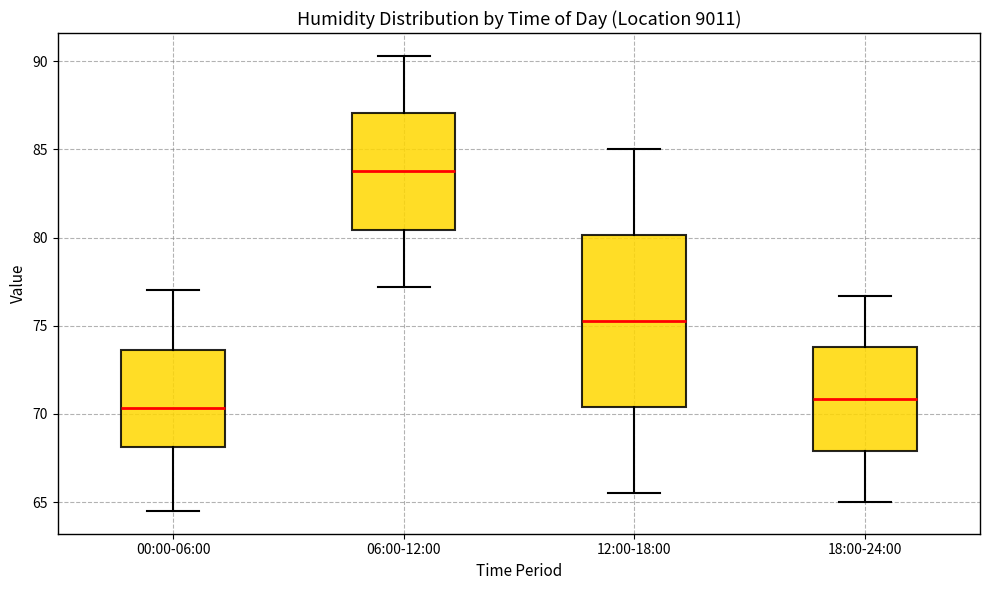

Reading left to right, read every box against the y-axis: the position of its median line, the range the box covers, and the ends of its whiskers. The values are not printed on the chart, so give them approximately, as read against the axis.

00:00-06:00: median 70.5, box 68.0 to 73.5, whiskers 64.5 to 77.0
06:00-12:00: median 84.0, box 80.5 to 87.0, whiskers 77.0 to 90.5
12:00-18:00: median 75.5, box 70.5 to 80.0, whiskers 65.5 to 85.0
18:00-24:00: median 71.0, box 68.0 to 74.0, whiskers 65.0 to 76.5